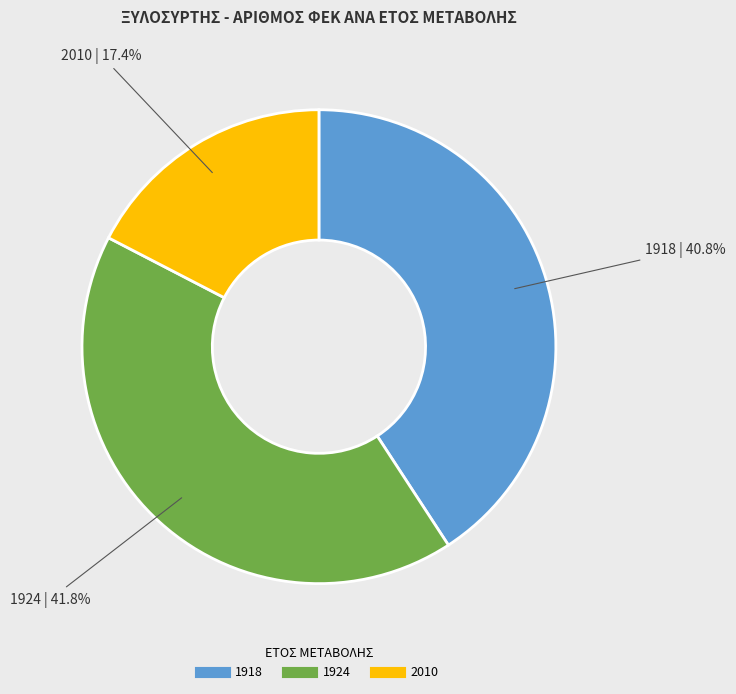

How many segments does this pie chart have?

3